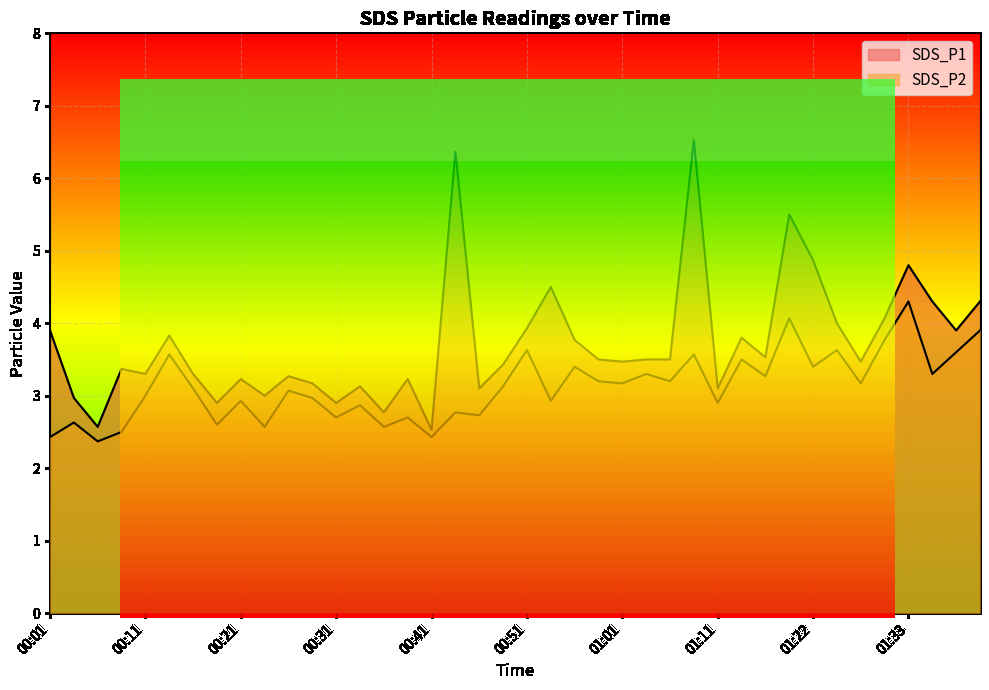

The SDS_P1 series shows 2.0 at 00:54. True or false?

False